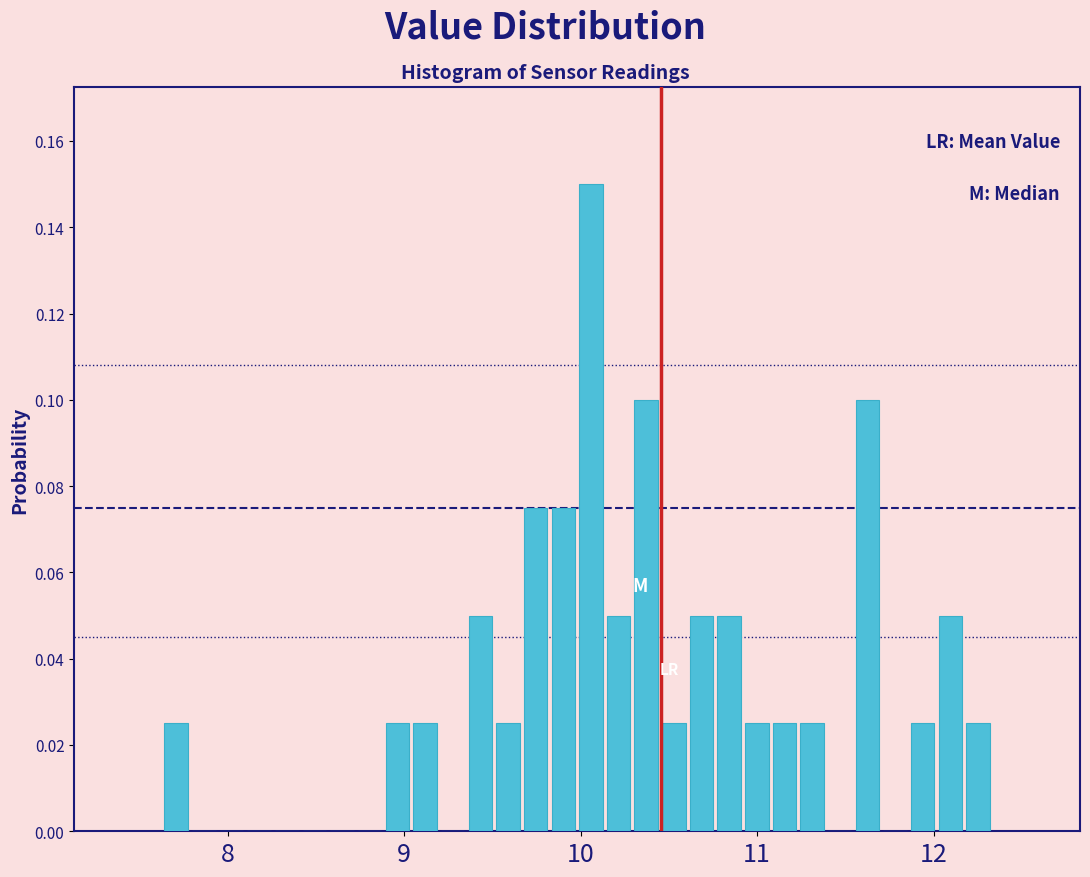

Around what value on the x-axis is the tallest bar? Give the approximate position of its centre, as read against the axis.

10.1